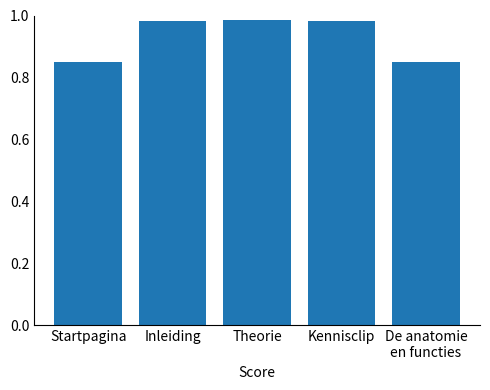

What is the label of the 3rd bar from the left?

Theorie